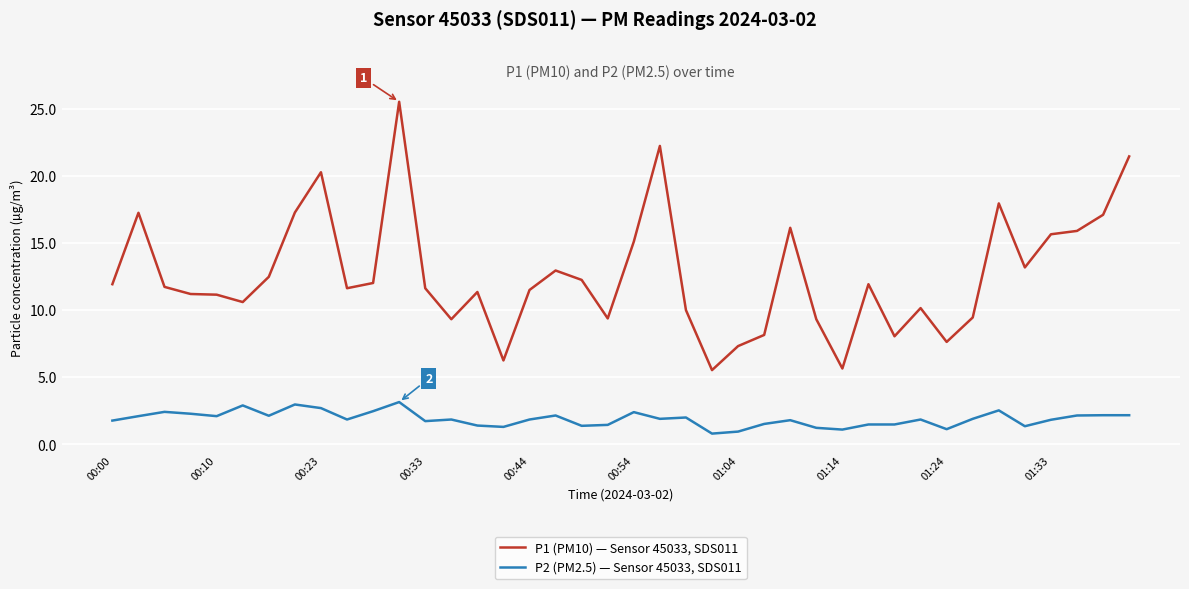

Which series has the largest total across all categories?

P1 (PM10) — Sensor 45033, SDS011